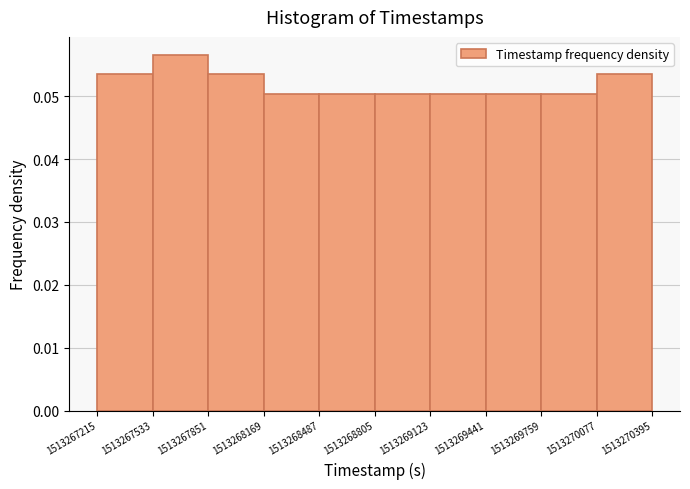

How tall is the bar that spans 1513267215 to 1513267533 on the x-axis? The values are not printed on the chart, so give them approximately, as read against the axis.

0.053